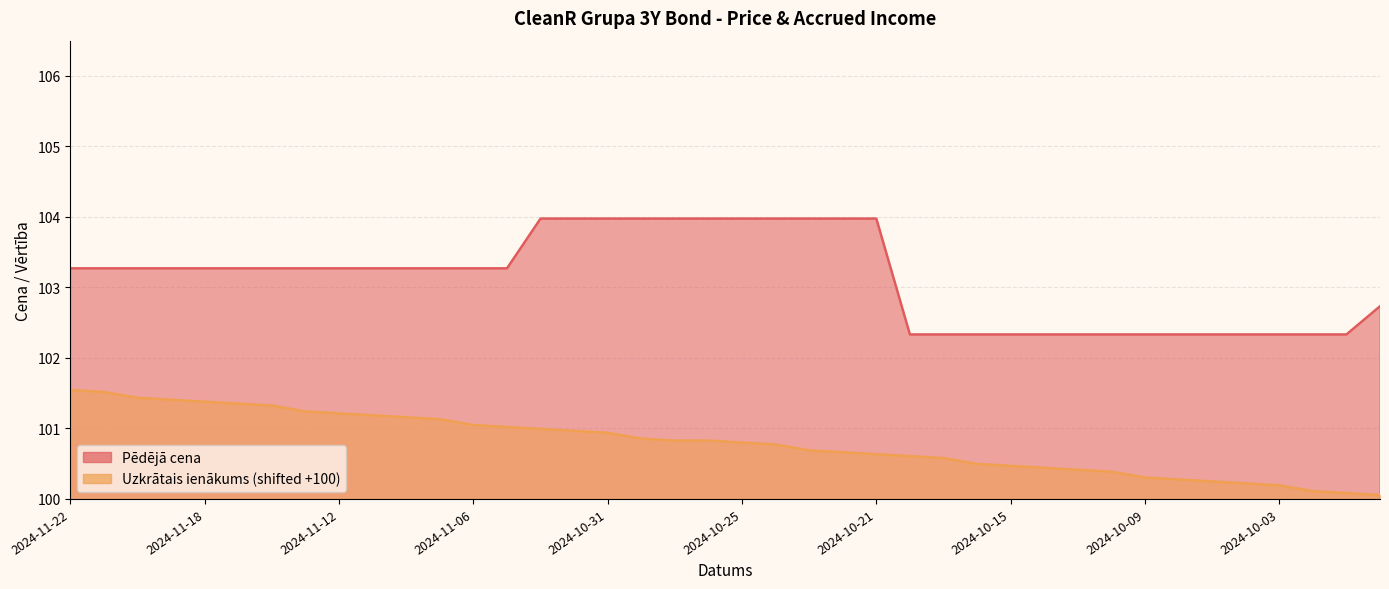

What is the difference between the maximum and minimum values in the Pēdējā cena series?

1.6